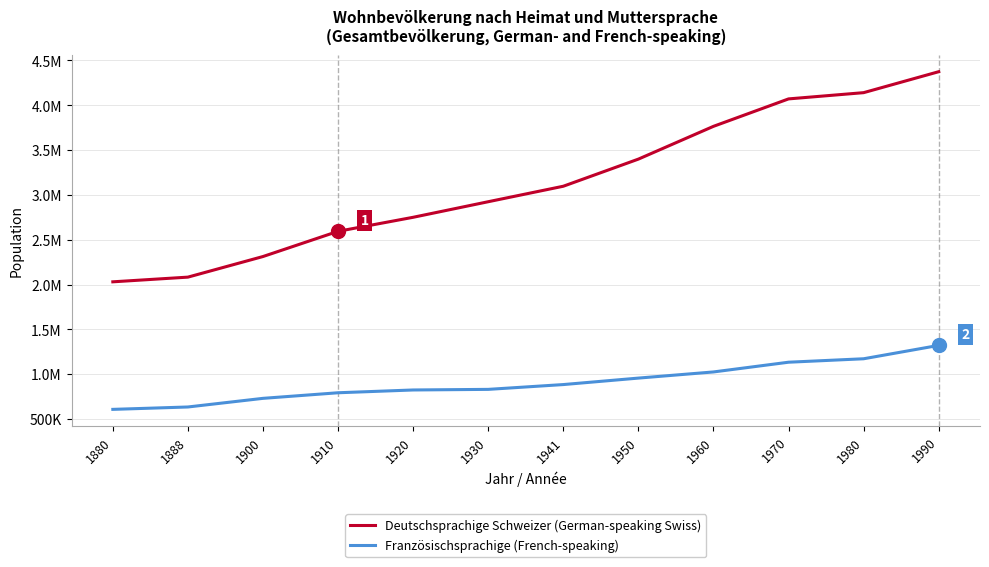

Which series has the largest range (max minus min)?

Deutschsprachige Schweizer (German-speaking Swiss)